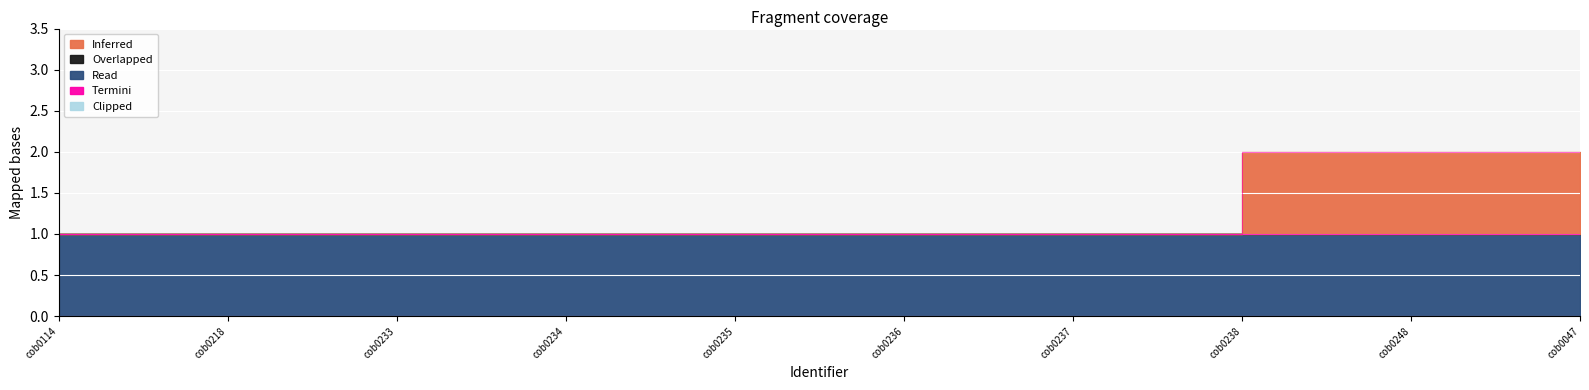

What is the maximum value for Inferred?

2